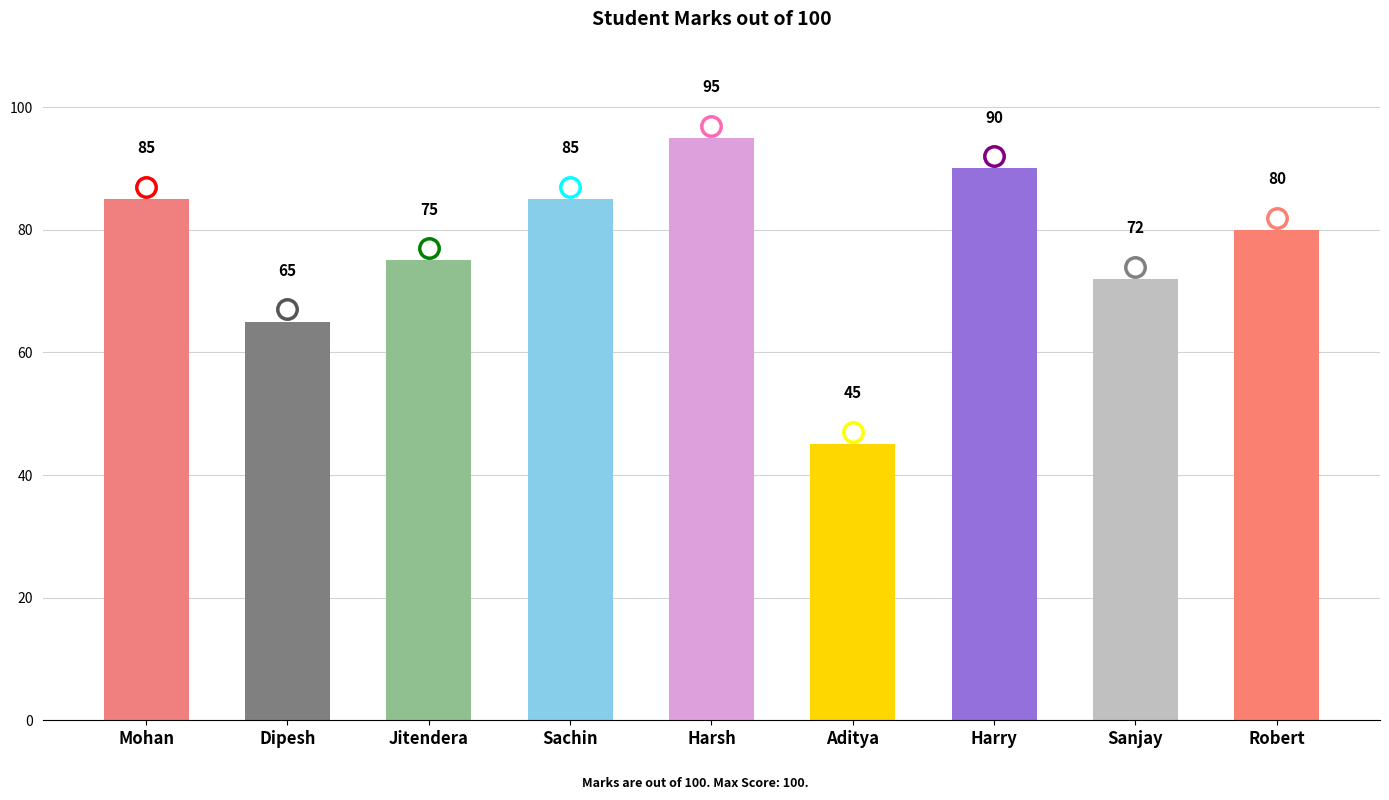

What is the label of the 2nd bar from the right?

Sanjay